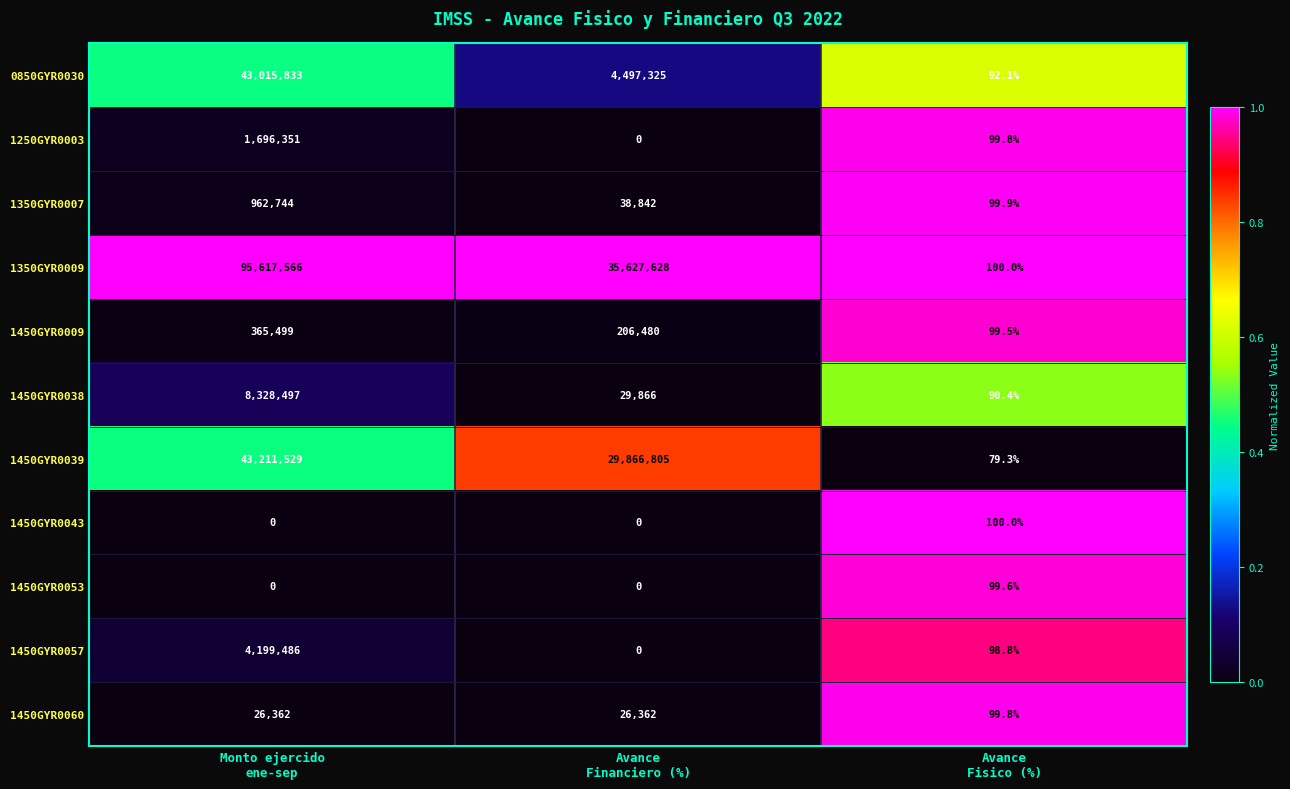

What is the total value across all series at Monto ejercido
ene-sep?

197423867.0